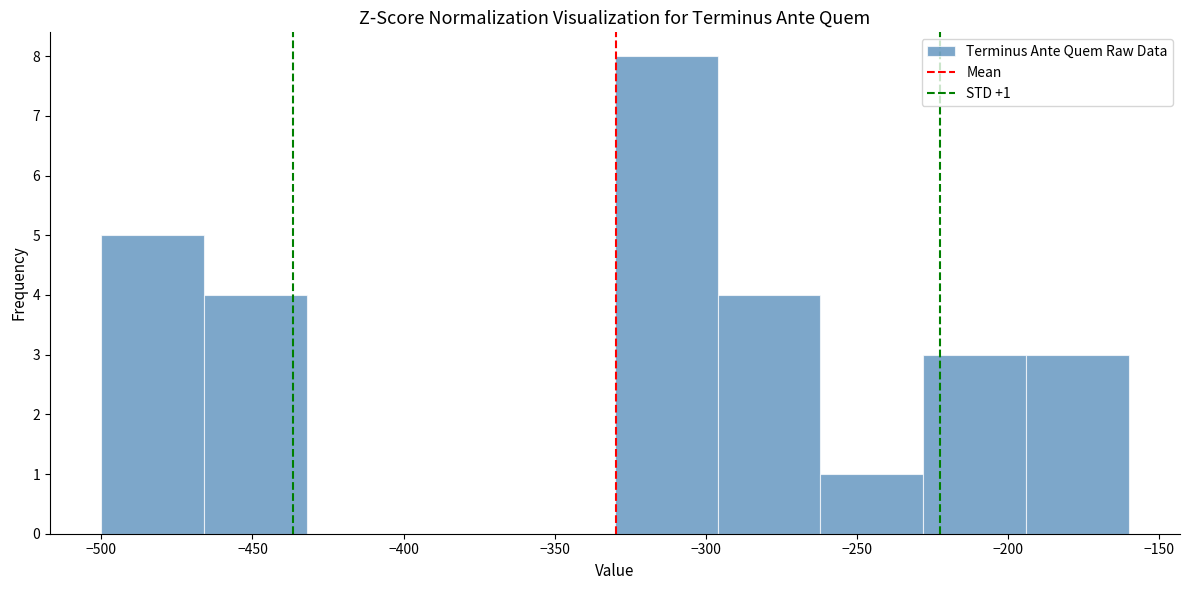

Which range on the x-axis has the tallest bar?

-330 to -296